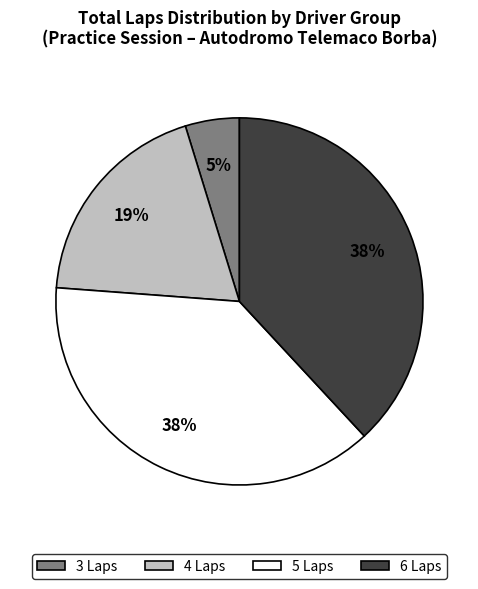

To the nearest percent, what is the average slice percentage?

25%